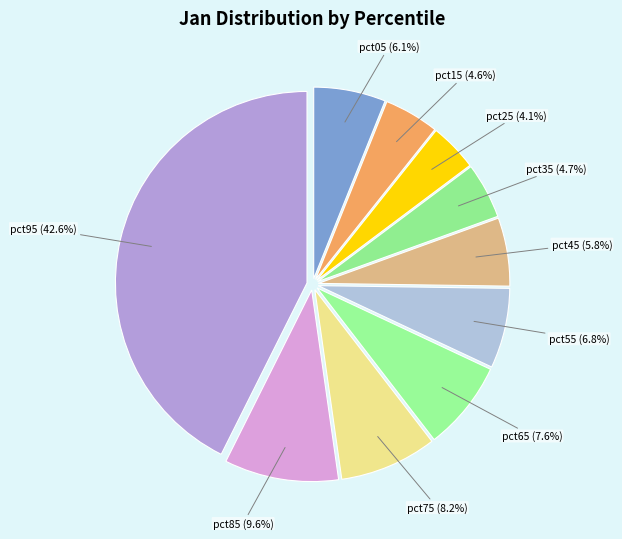

What is the largest slice in the pie chart?

pct95